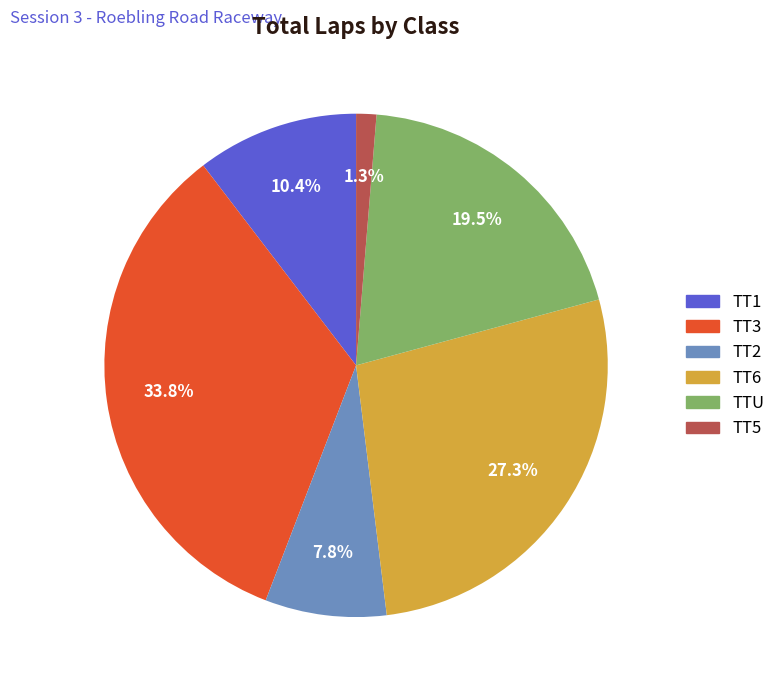

Rank the categories by value from highest to lowest.

TT3, TT6, TTU, TT1, TT2, TT5